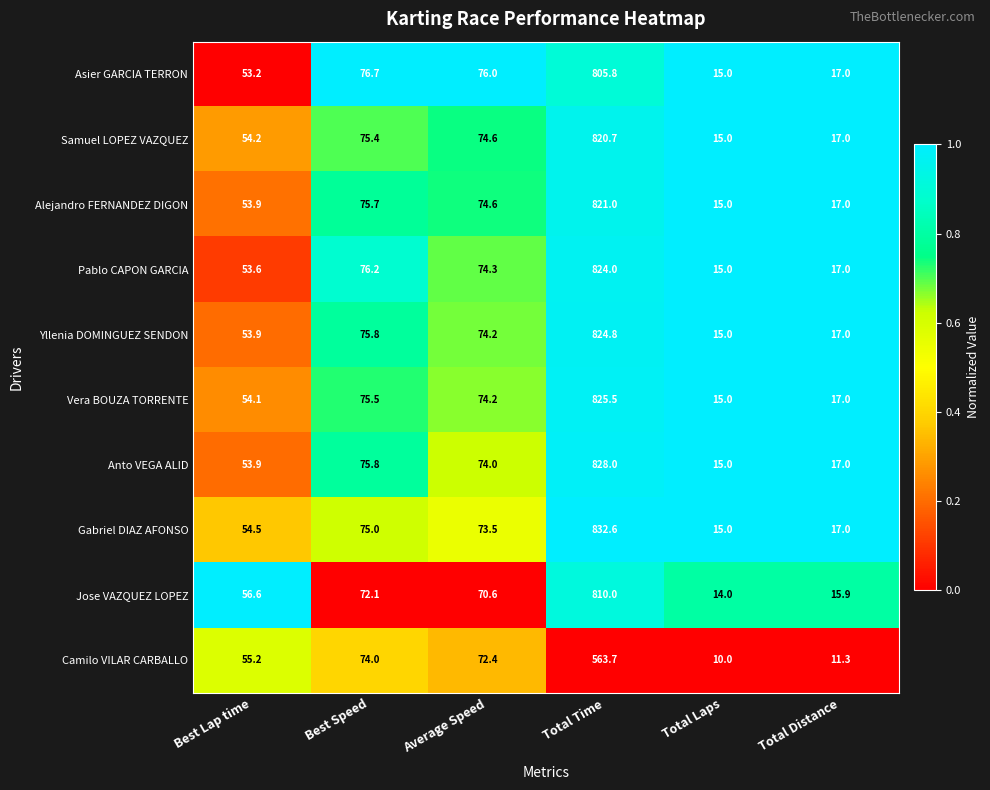

What is the total value across all series at Total Time?

7956.1